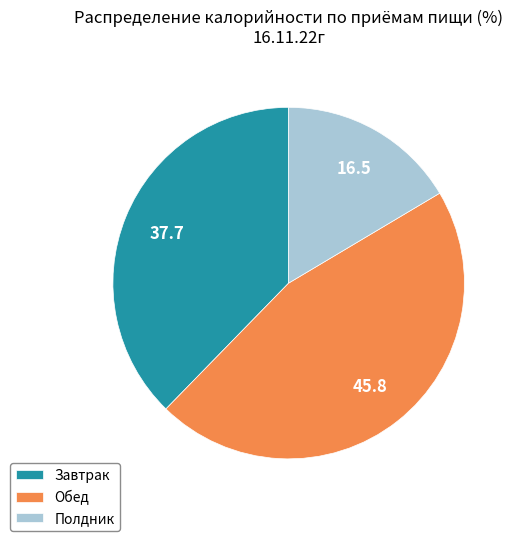

Rank the categories by value from highest to lowest.

Обед, Завтрак, Полдник